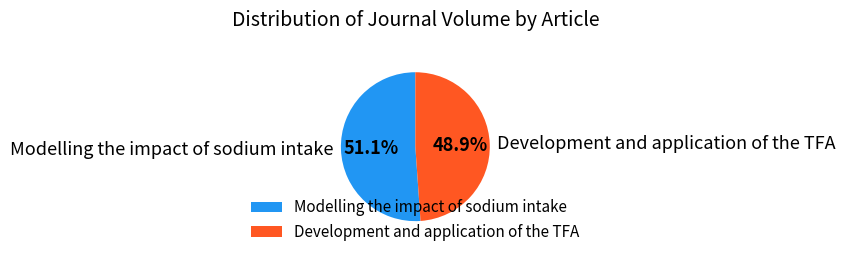

The Development and application of the TFA slice represents 35% of the pie. True or false?

False